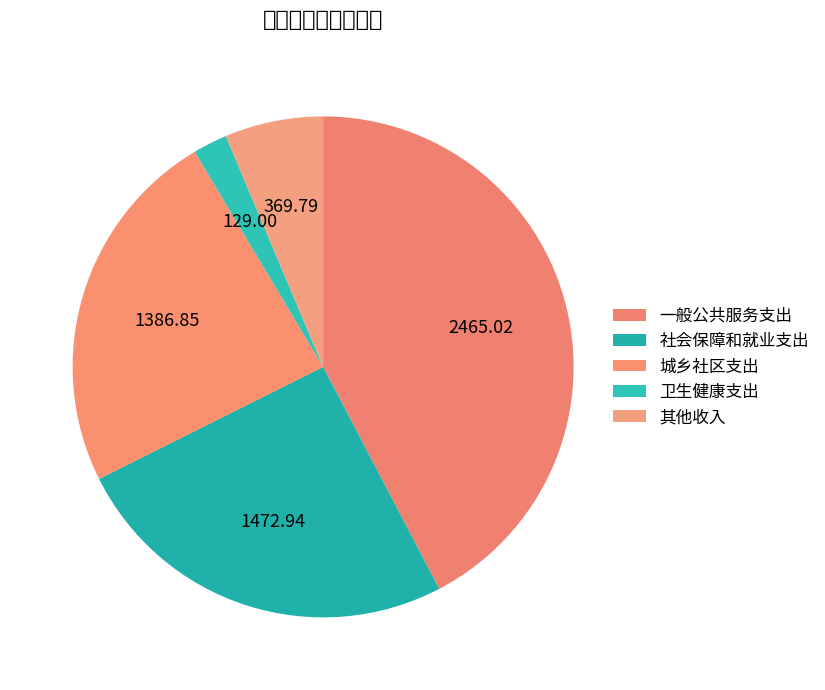

Is 卫生健康支出 the majority of the pie?

No